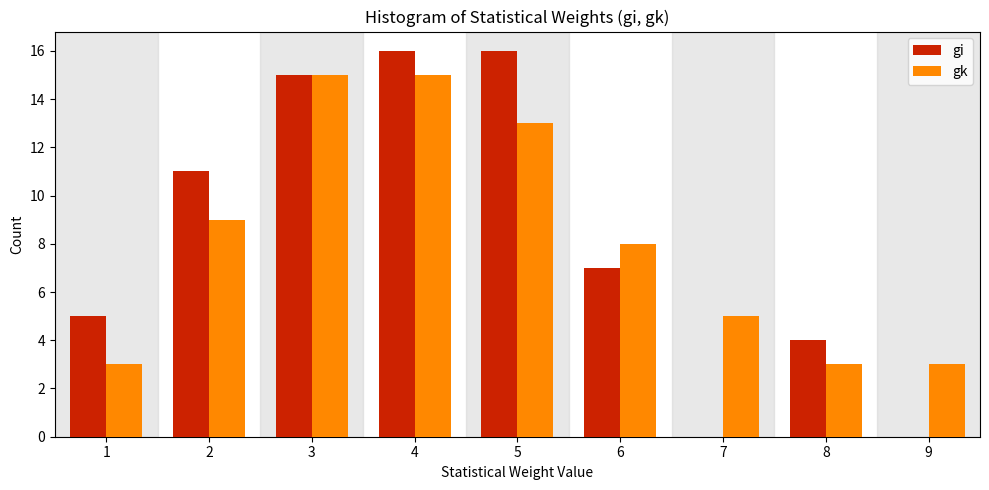

Reading right to left, what are all the values shown in this chart?

gi: 9=0	8=4	7=0	6=7	5=16	4=16	3=15	2=11	1=5
gk: 9=3	8=3	7=5	6=8	5=13	4=15	3=15	2=9	1=3